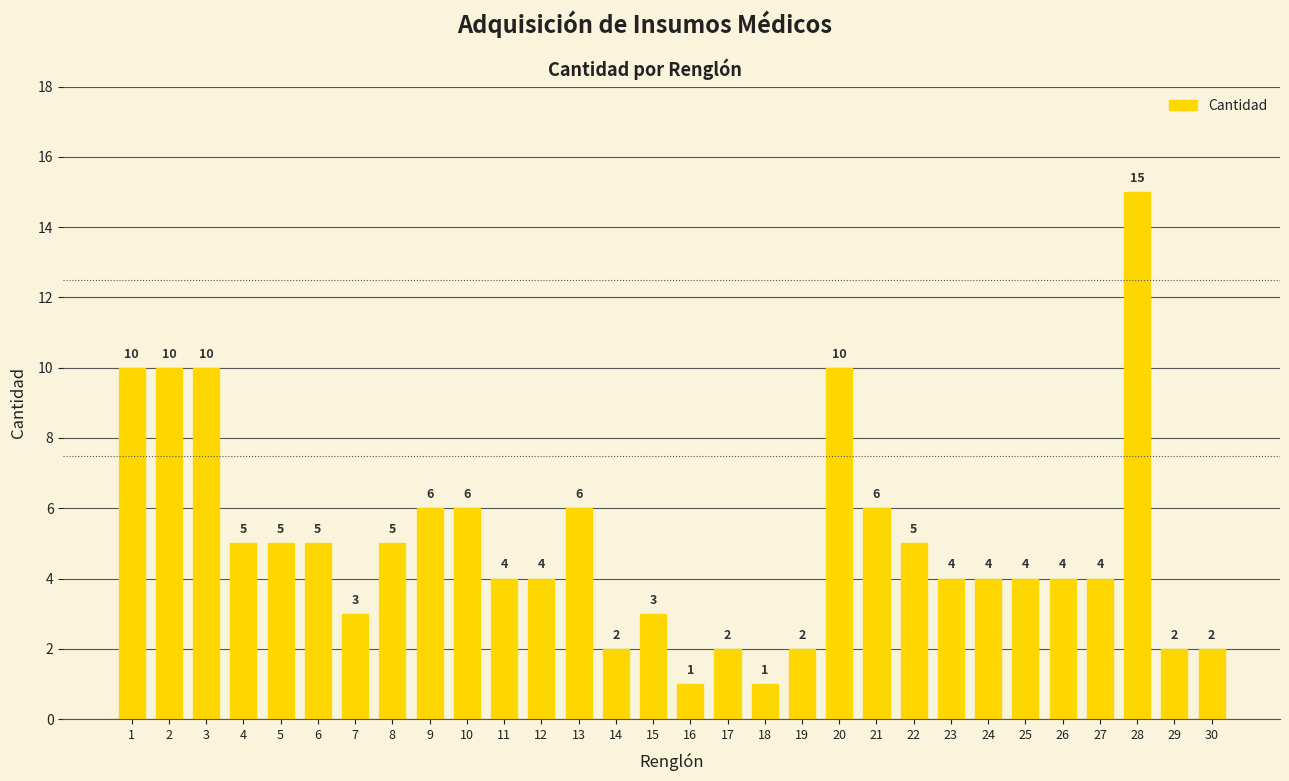

Reading left to right, list all the values displayed in this chart.

1=10	2=10	3=10	4=5	5=5	6=5	7=3	8=5	9=6	10=6	11=4	12=4	13=6	14=2	15=3	16=1	17=2	18=1	19=2	20=10	21=6	22=5	23=4	24=4	25=4	26=4	27=4	28=15	29=2	30=2